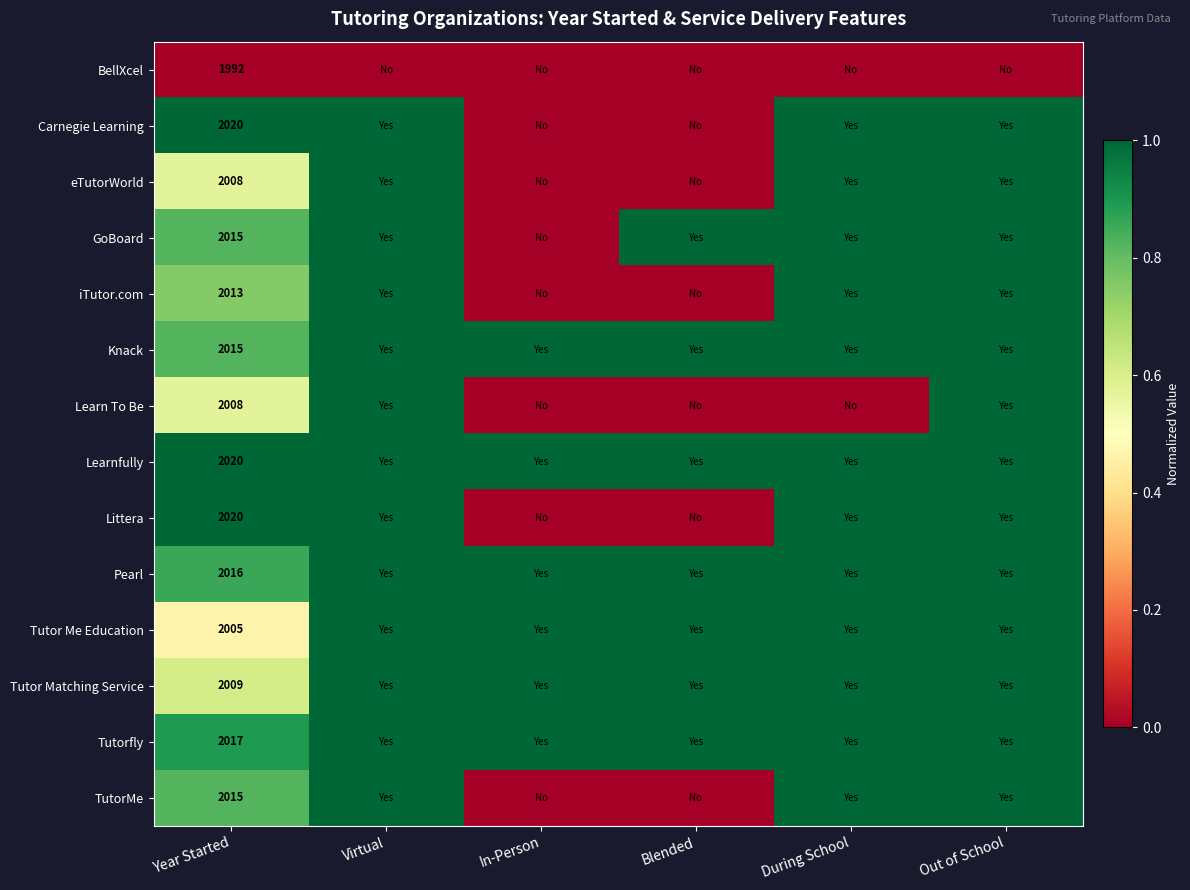

Which category has the lowest value across all series?

Year Started